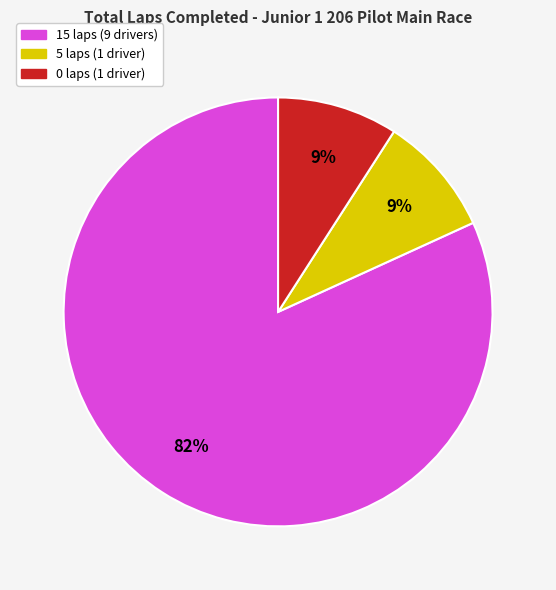

How many segments does this pie chart have?

3